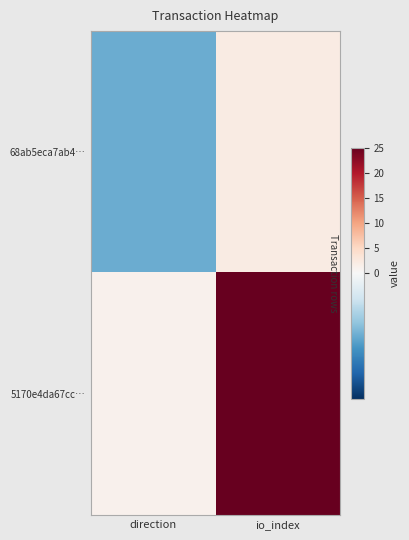

List the series in order of their overall mean, lowest first.

68ab5eca7ab4…, 5170e4da67cc…